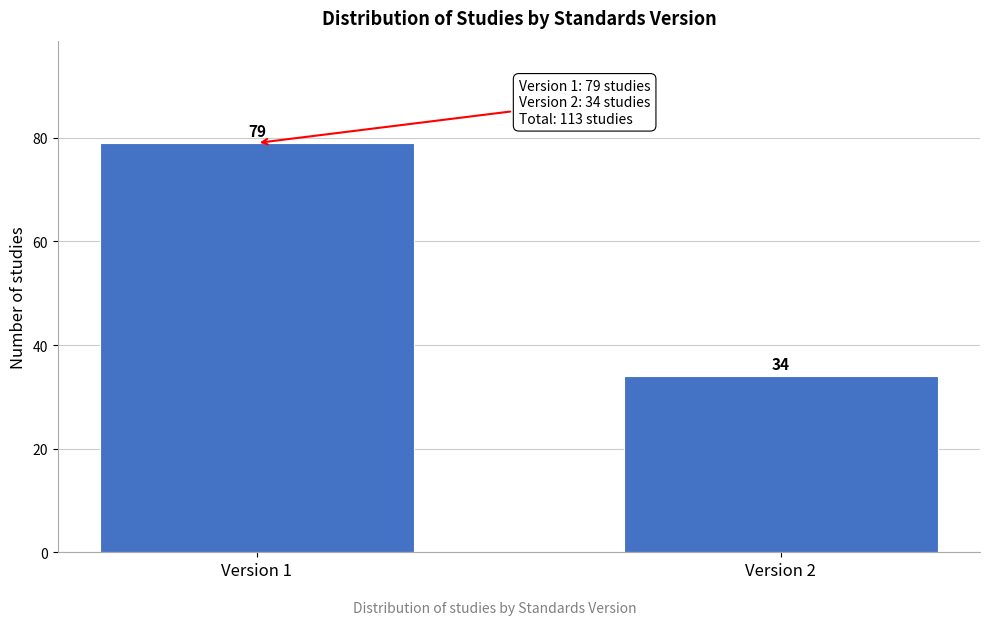

Reading left to right, extract all data points from this chart.

79	34